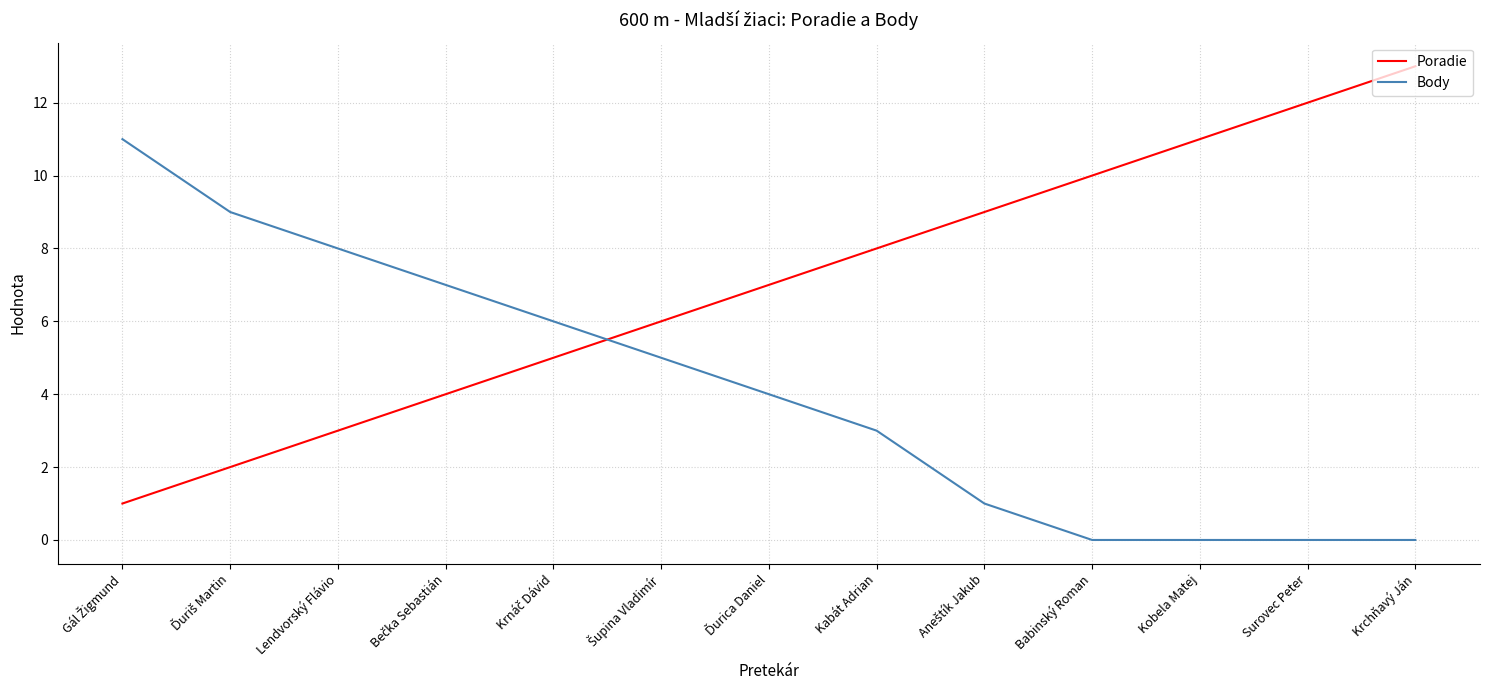

Rank the series by their average value, from lowest to highest.

Body, Poradie